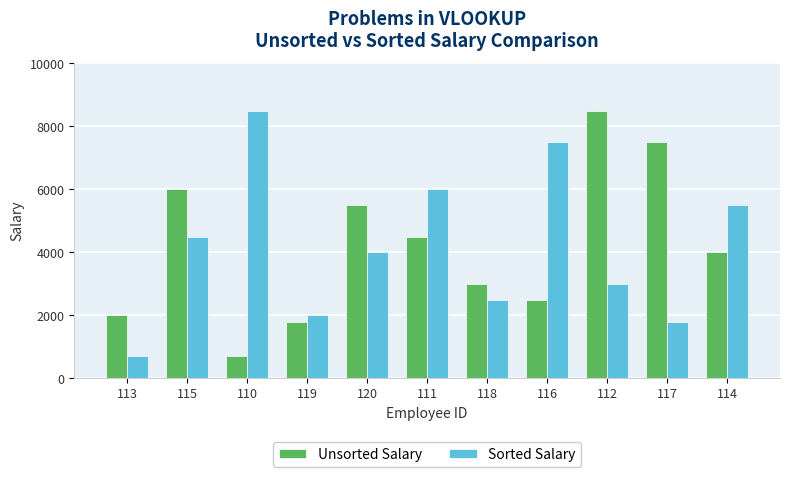

What is the sum of the Sorted Salary values at 118 and 112?

5500